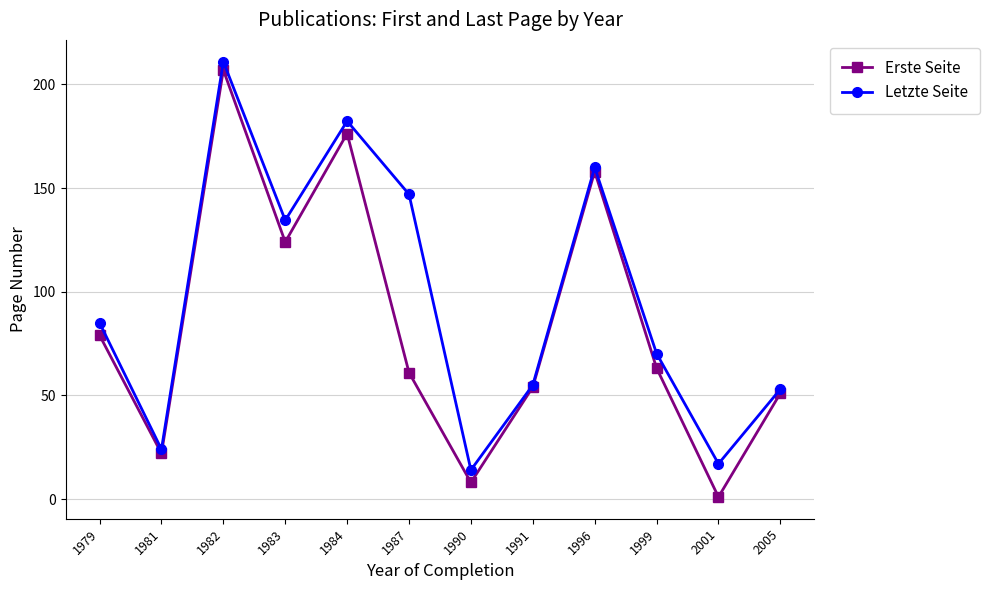

The value of Letzte Seite at 1983 is 134.5. True or false?

True